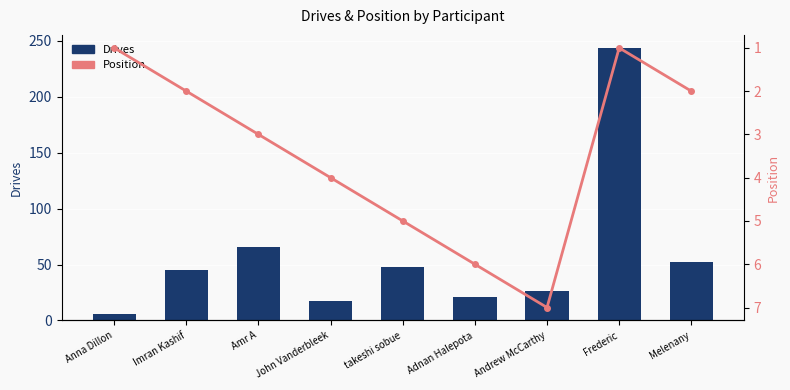

Which category has the highest value across all series?

Frederic